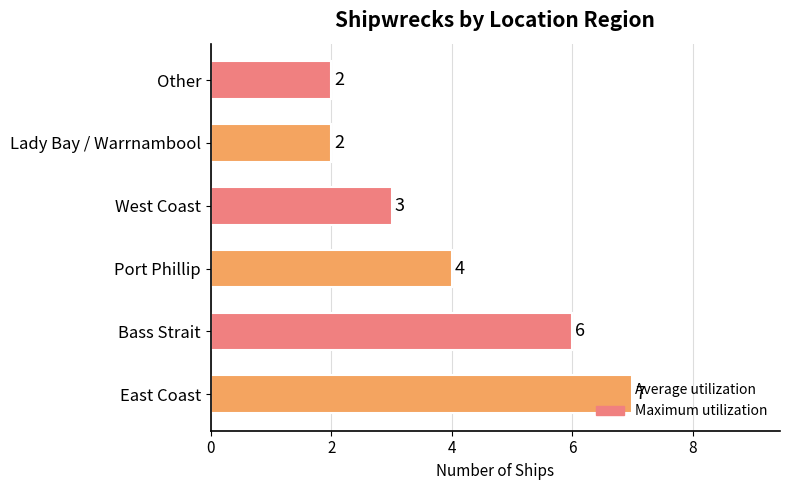

The value at East Coast is 4. True or false?

False